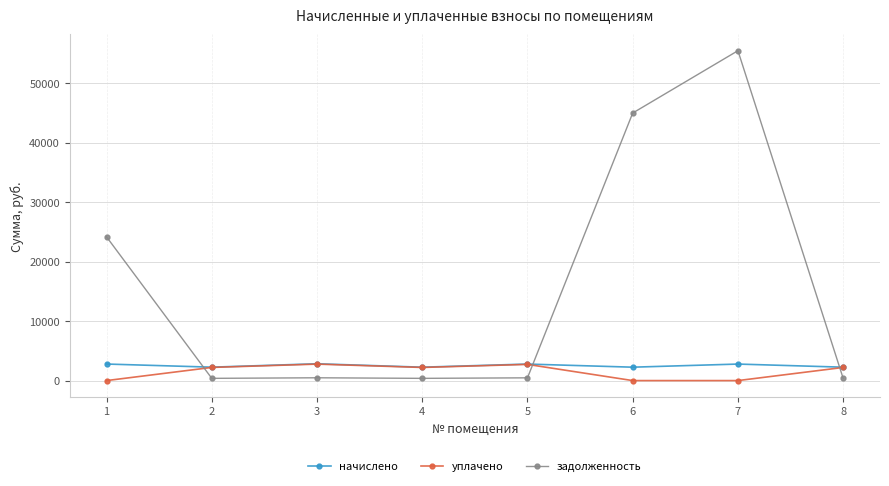

What are all the series names shown in the legend?

начислено, уплачено, задолженность